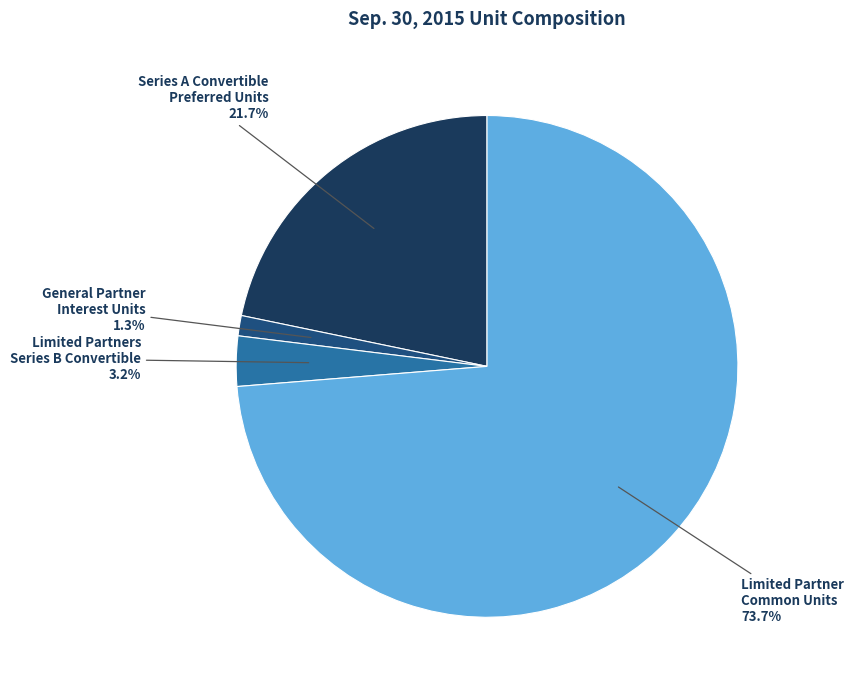

Is there a majority slice in this chart?

Yes